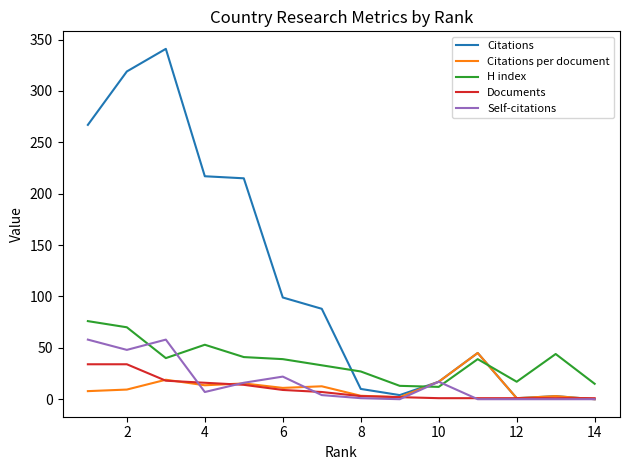

List the series in order of their peak value, lowest first.

Documents, Citations per document, Self-citations, H index, Citations